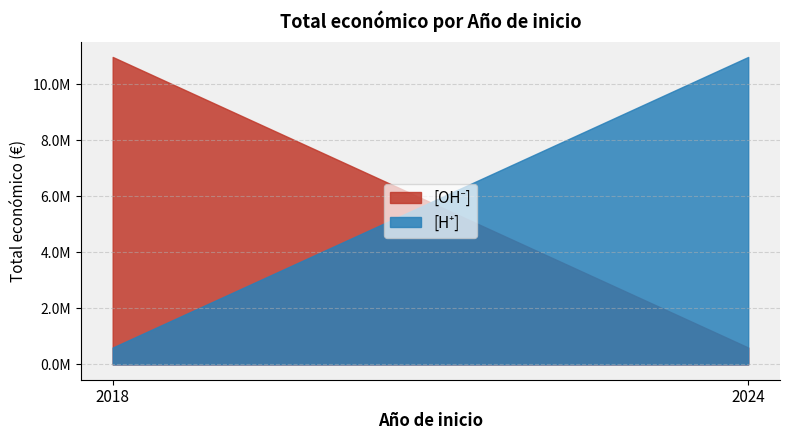

How many data points in Total económico are above 2483714?

1